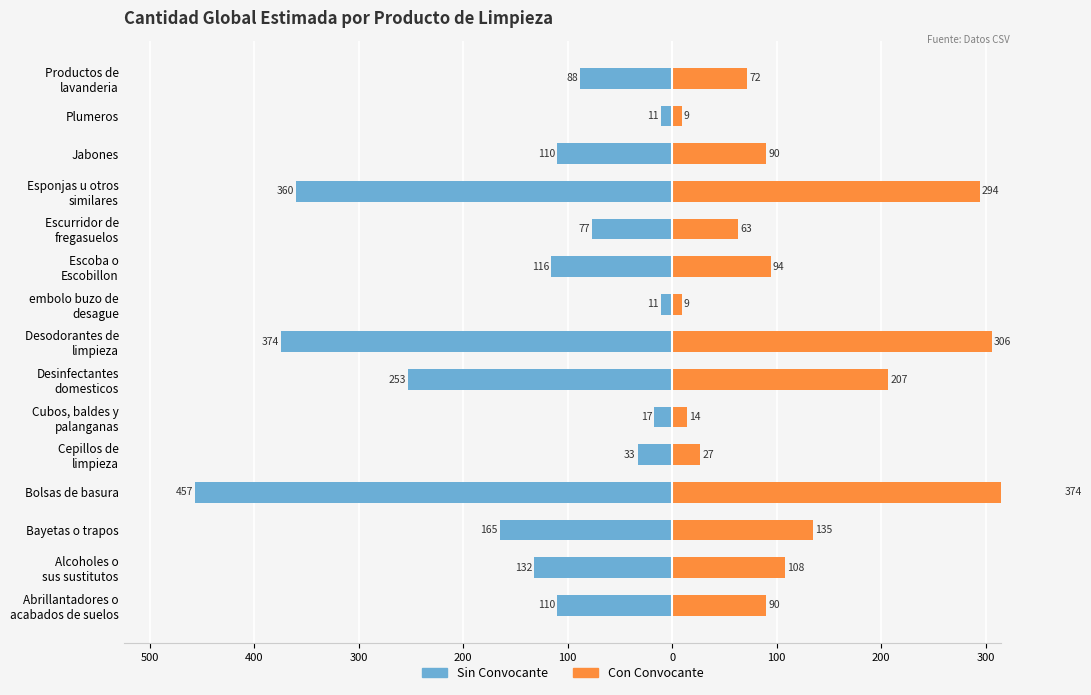

Reading left to right, transcribe all the data shown in this chart.

Sin Convocante: -110.0	-132.0	-165.0	-456.5	-33.0	-17.1	-253.0	-374.0	-11.0	-115.5	-77.0	-359.7	-110.0	-11.0	-88.0
Con Convocante: 90.0	108.0	135.0	373.5	27.0	14.0	207.0	306.0	9.0	94.5	63.0	294.3	90.0	9.0	72.0